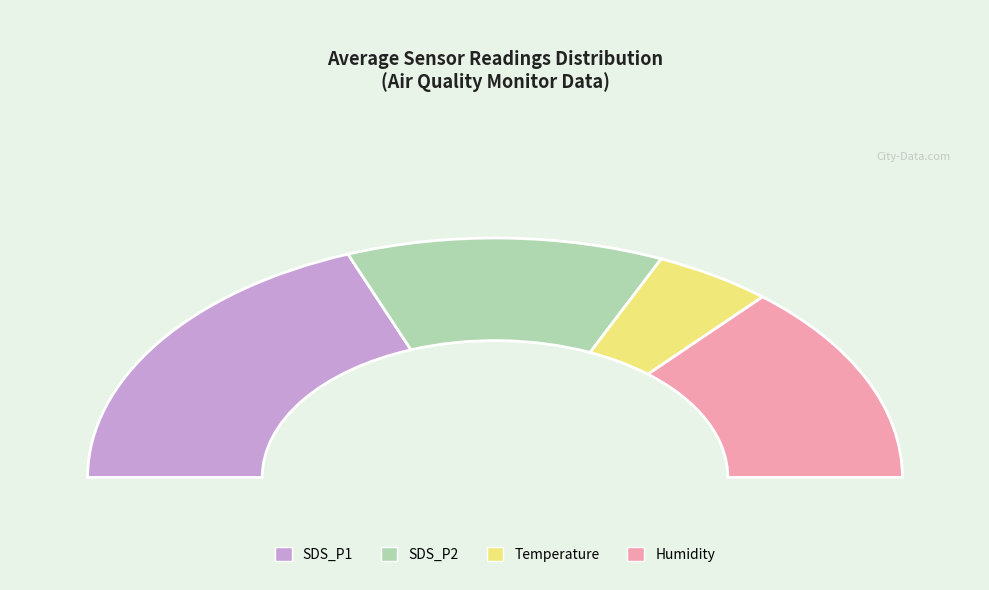

Does SDS_P2 avg account for over 50% of the chart?

No